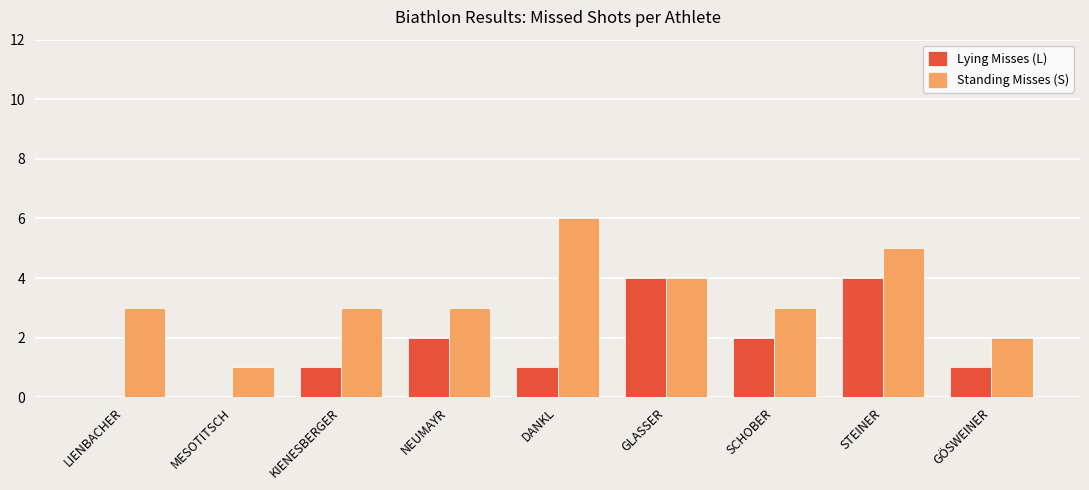

Reading left to right, list all the values displayed in this chart.

Lying Misses (L): 0	0	1	2	1	4	2	4	1
Standing Misses (S): 3	1	3	3	6	4	3	5	2